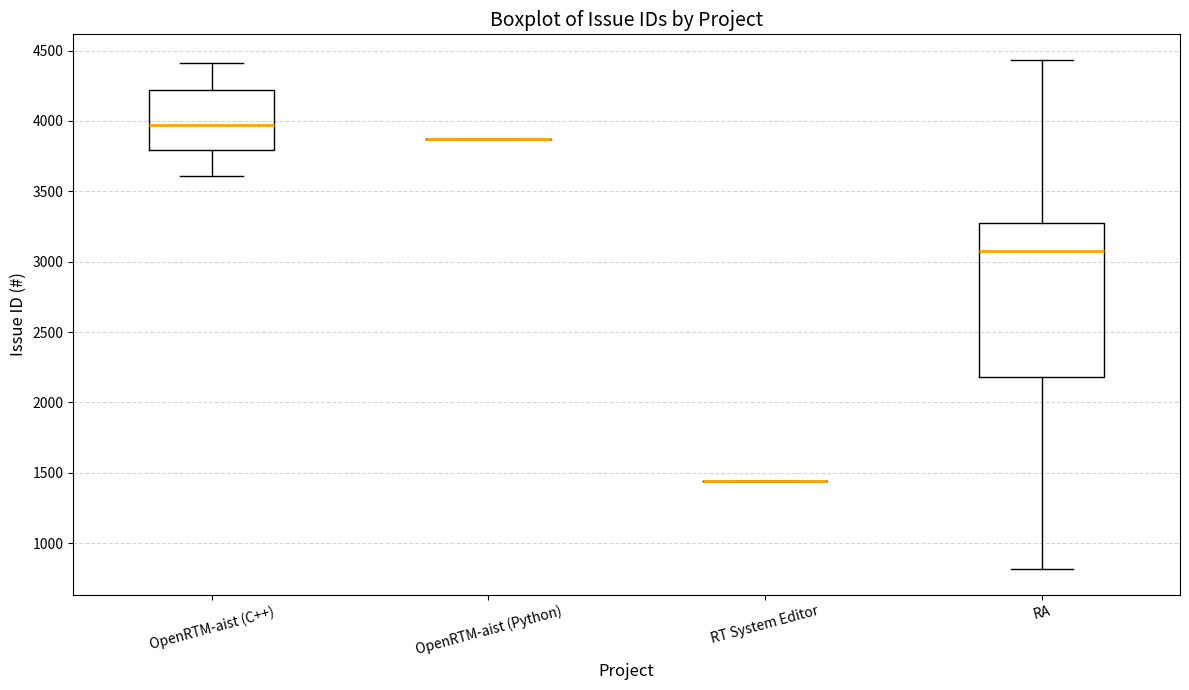

Reading left to right, transcribe this box plot: for each box, give where its median line is, the range the box spans, and where its two whiskers end, as read against the y-axis. The values are not printed on the chart, so give them approximately, as read against the axis.

OpenRTM-aist (C++): median 3950, box 3800 to 4200, whiskers 3600 to 4400
OpenRTM-aist (Python): box collapsed to a line at 3850, whiskers 3850 to 3850
RT System Editor: box collapsed to a line at 1450, whiskers 1450 to 1450
RA: median 3100, box 2200 to 3250, whiskers 800 to 4450